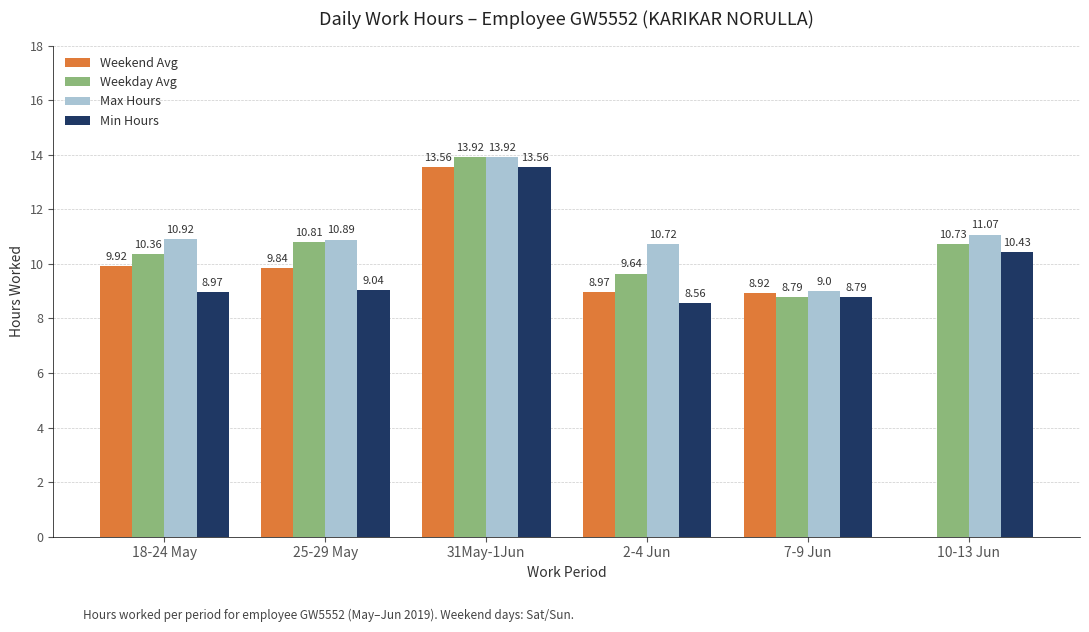

At which category is the sum across all series the highest?

31May-1Jun